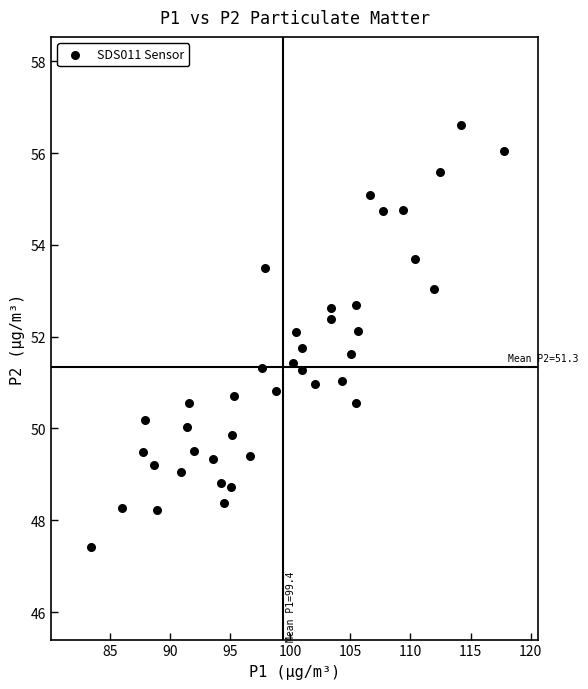

What is the range of X values (max minus min)?

34.4